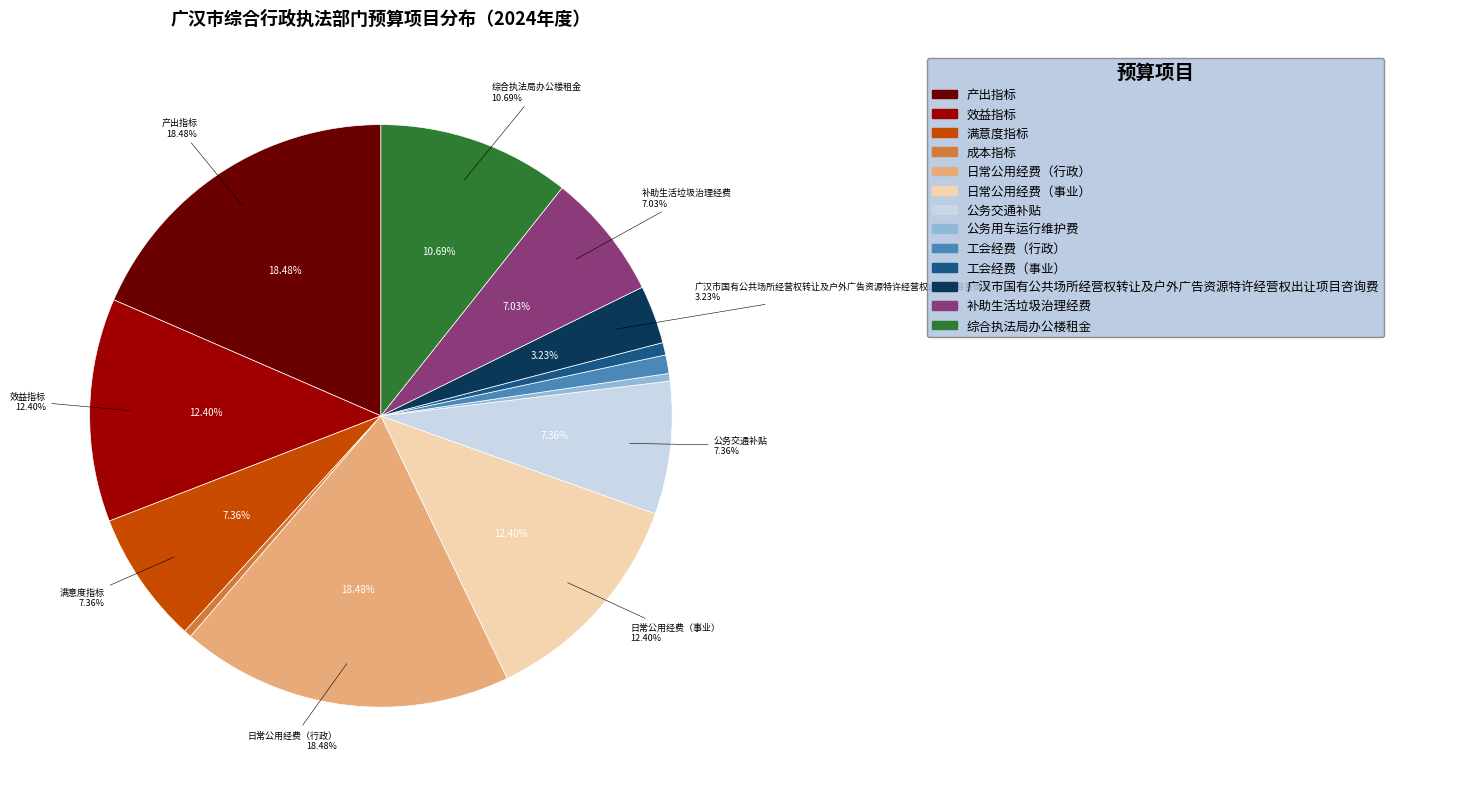

Which slice is the largest?

产出指标